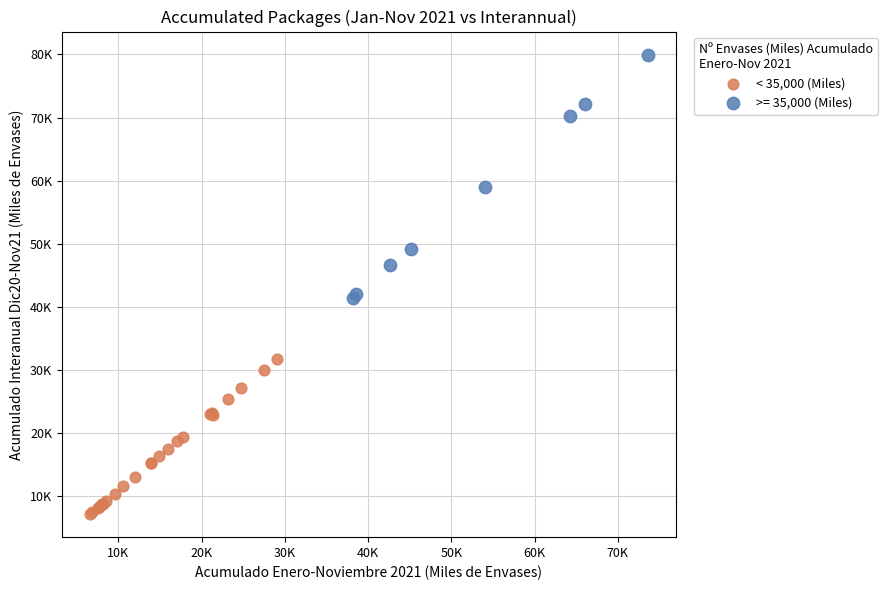

What are all the series names shown in the legend?

< 35,000 (Miles), >= 35,000 (Miles)